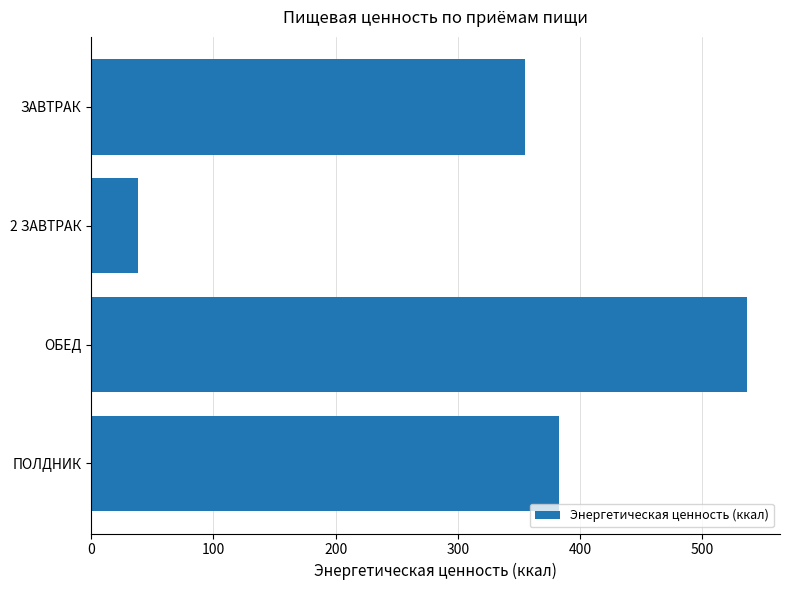

The value at 2 ЗАВТРАК is 38.0. True or false?

True